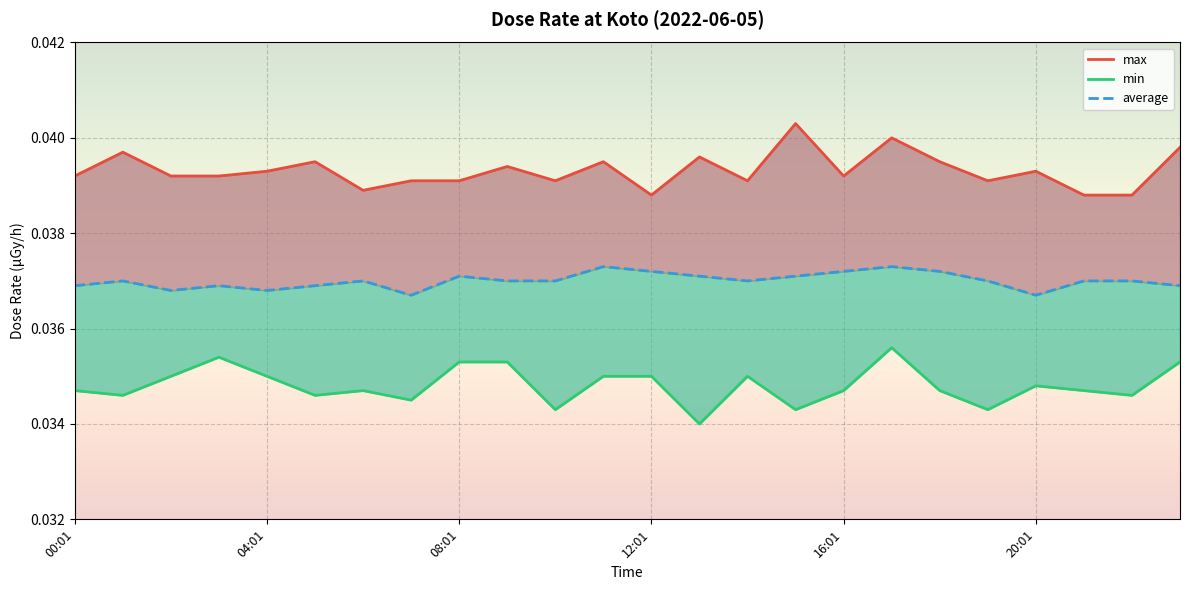

What is the sum of all min values?

0.8